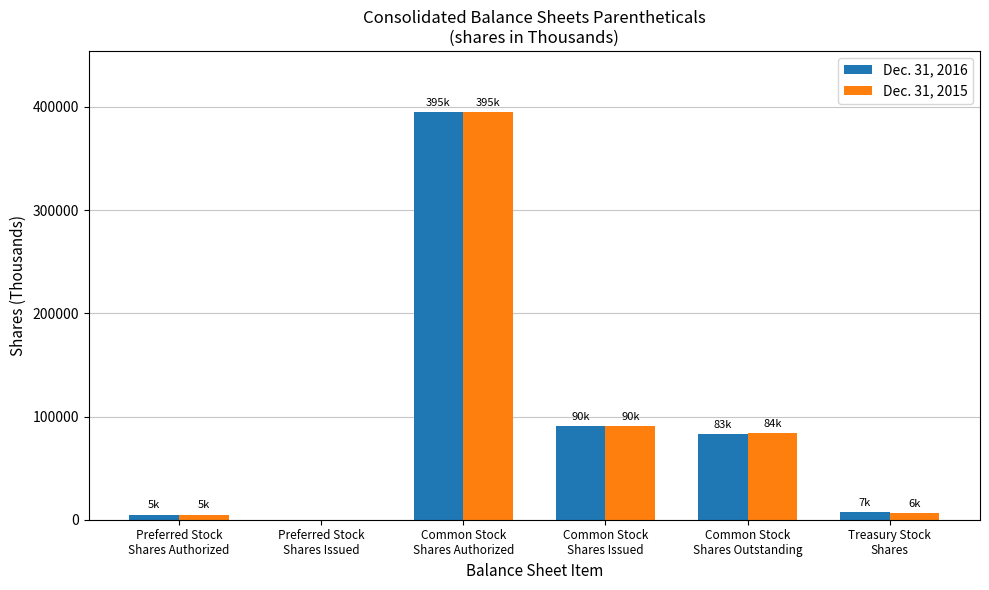

At which label is Dec. 31, 2015 closest to 197500?

Common Stock
Shares Issued